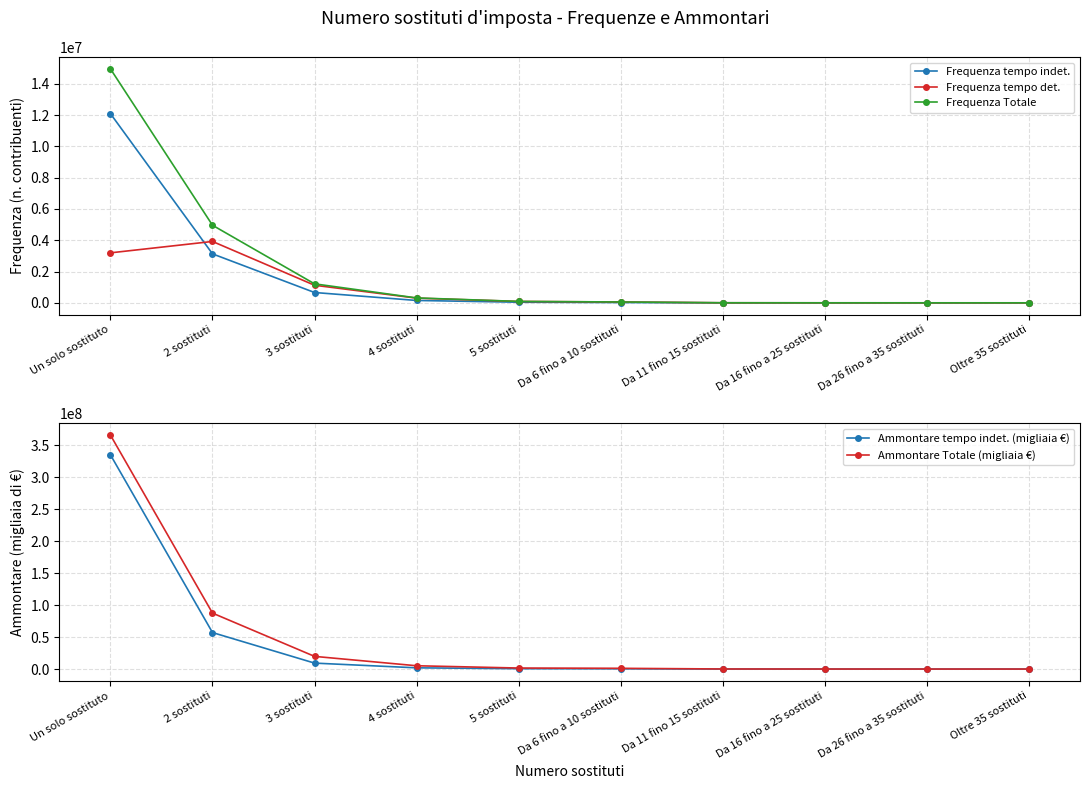

Between which two adjacent categories do Frequenza tempo indet. and Frequenza tempo det. first intersect?

Un solo sostituto and 2 sostituti